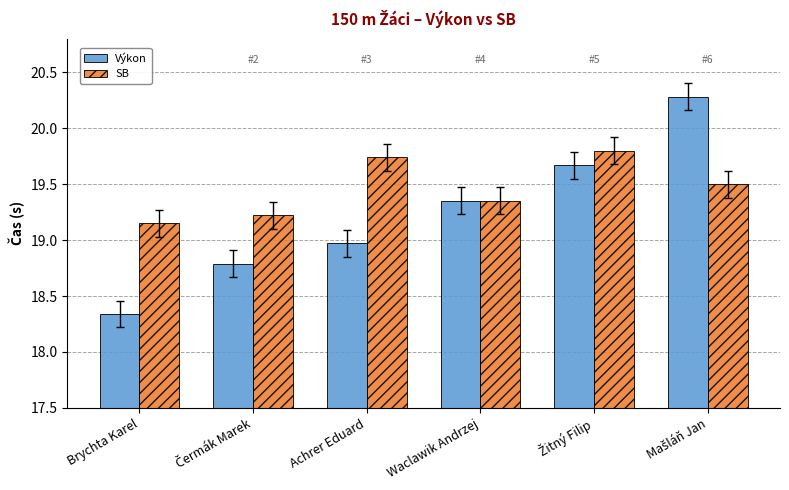

What is the maximum value for SB?

19.8